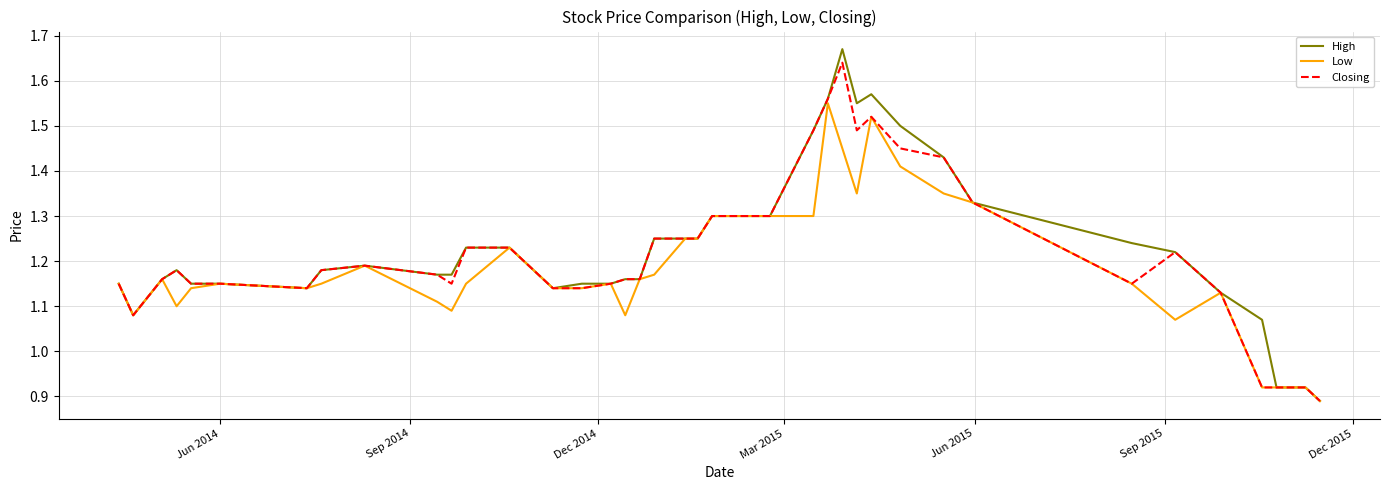

Which series has the largest range (max minus min)?

High